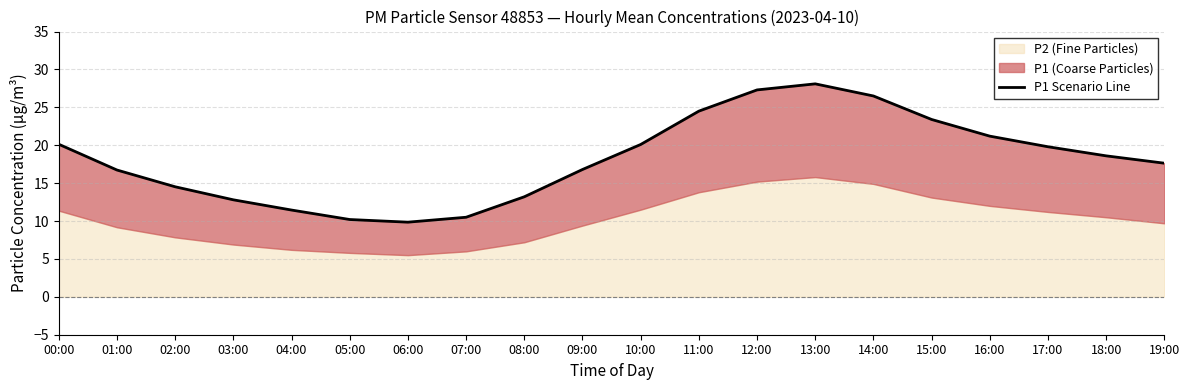

What is the difference between the second highest and second lowest values?

17.1